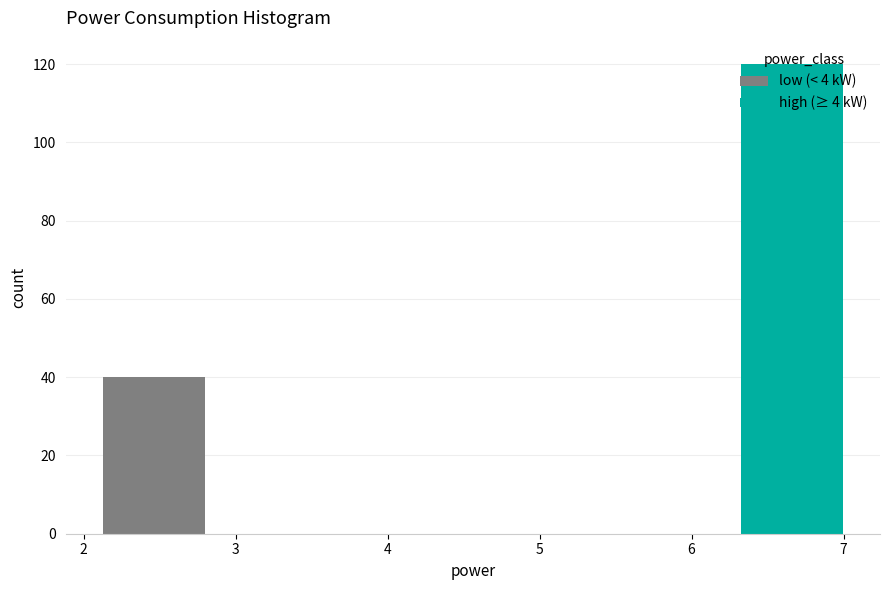

Reading left to right, transcribe this chart: for each stacked bar, give the range it covers on the x-axis and its total height. Neither the bar edges nor the heights are printed on the chart, so give them approximately, as read against the axes.

2.04 to 2.88: 40
2.88 to 3.72: 0
3.72 to 4.56: 0
4.56 to 5.40: 0
5.40 to 6.24: 0
6.24 to 7.08: 120